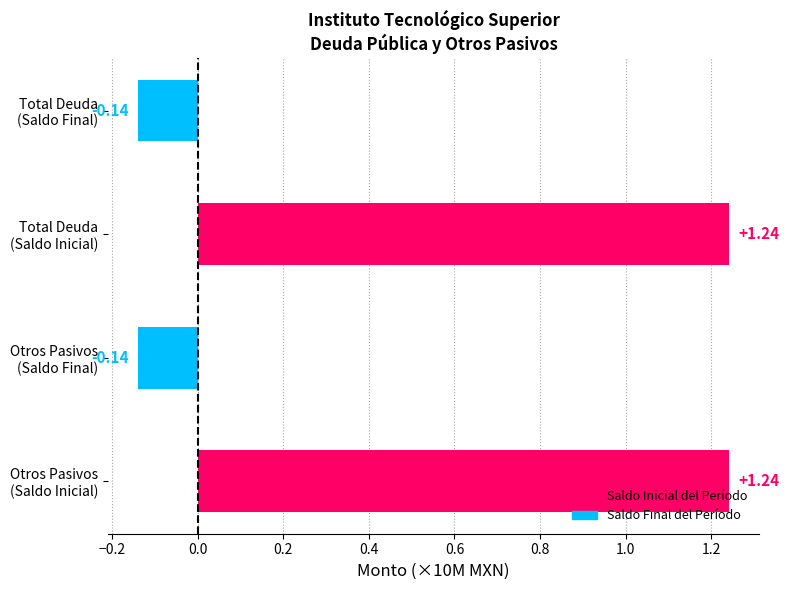

How many bars are there in total?

4